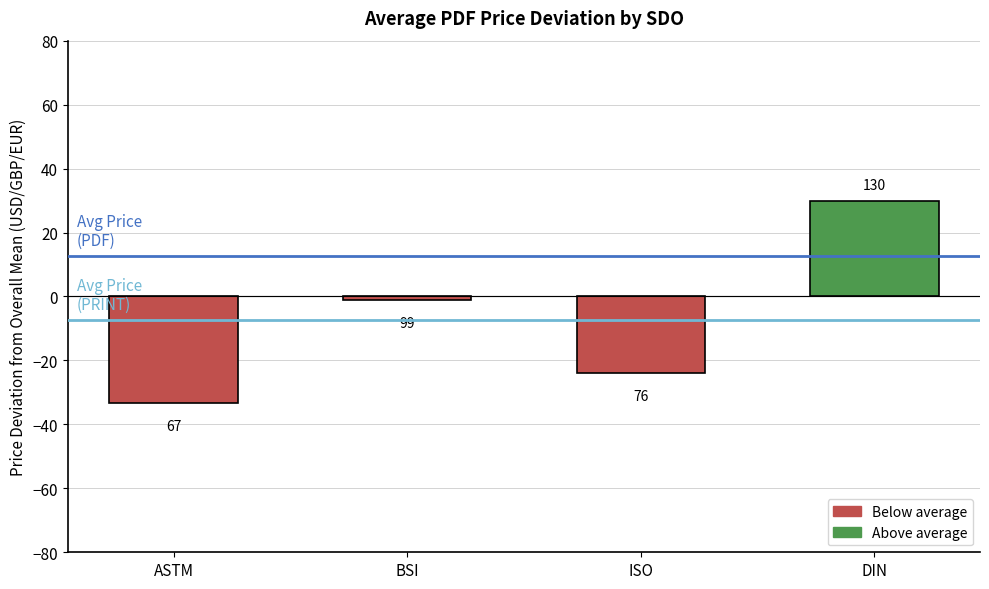

Does the chart contain any negative values?

Yes